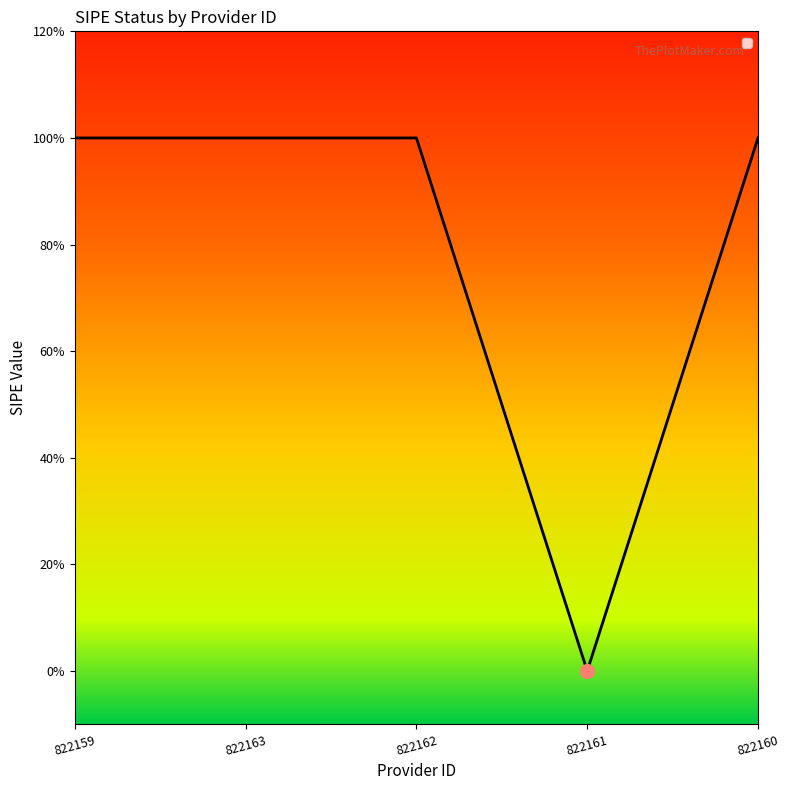

Reading left to right, what are all the values shown in this chart?

822159=1	822163=1	822162=1	822161=0	822160=1